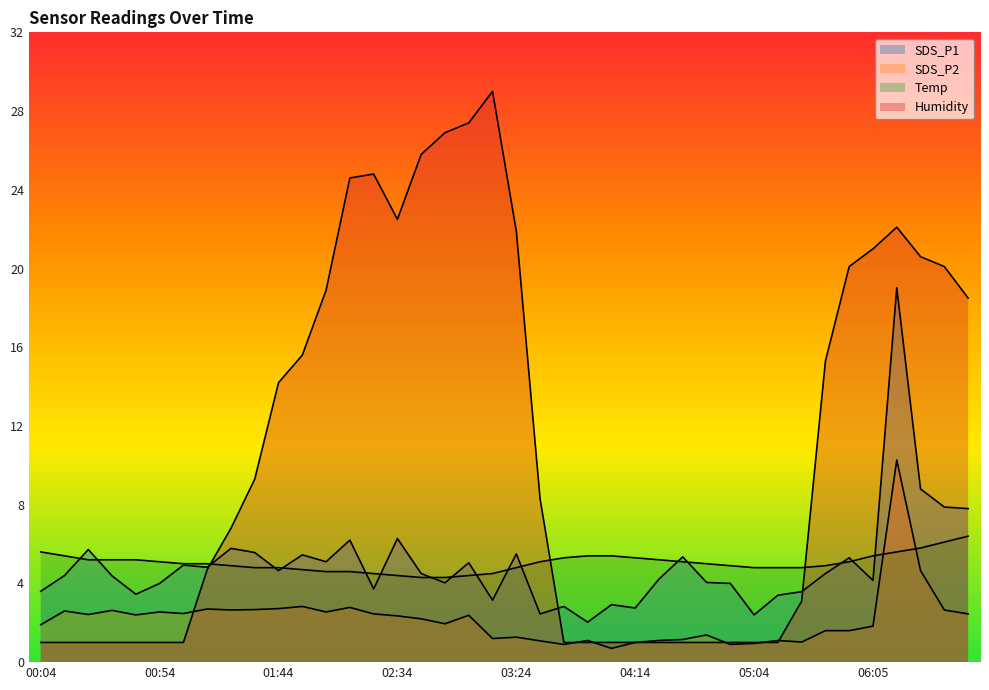

List the series in order of their peak value, highest first.

Humidity, SDS_P1, SDS_P2, Temp